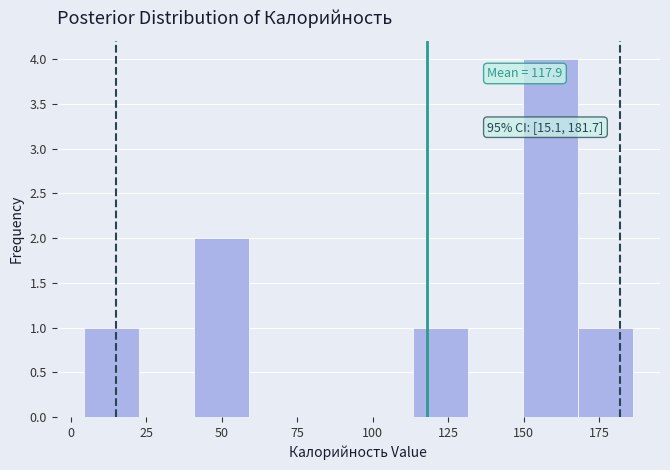

Around what value on the x-axis is the tallest bar? Give the approximate position of its centre, as read against the axis.

160